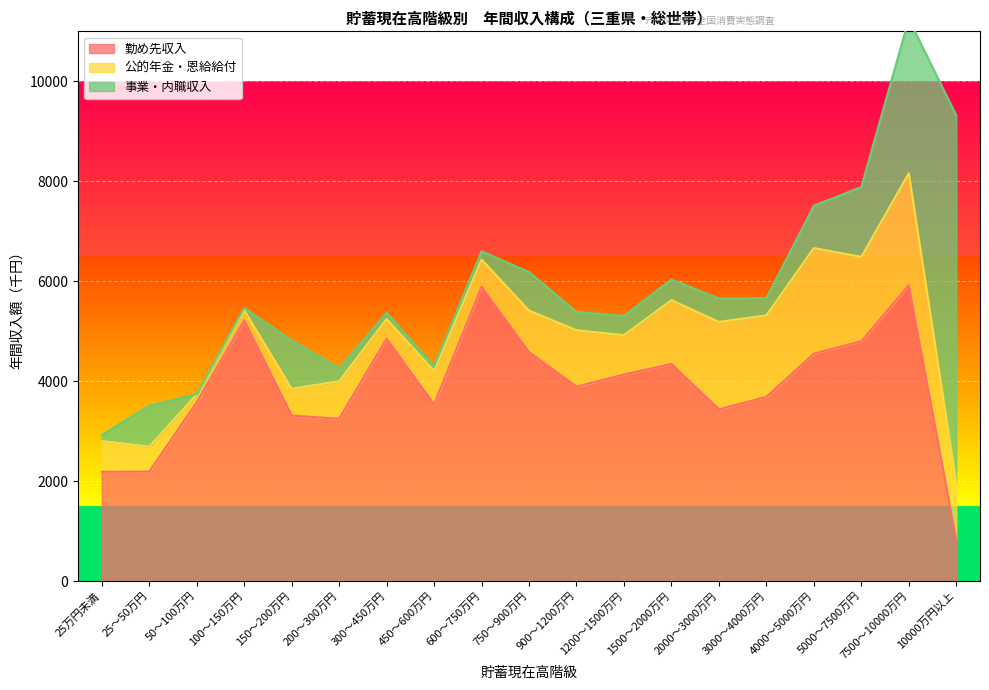

What is the minimum value for 事業・内職収入?

8